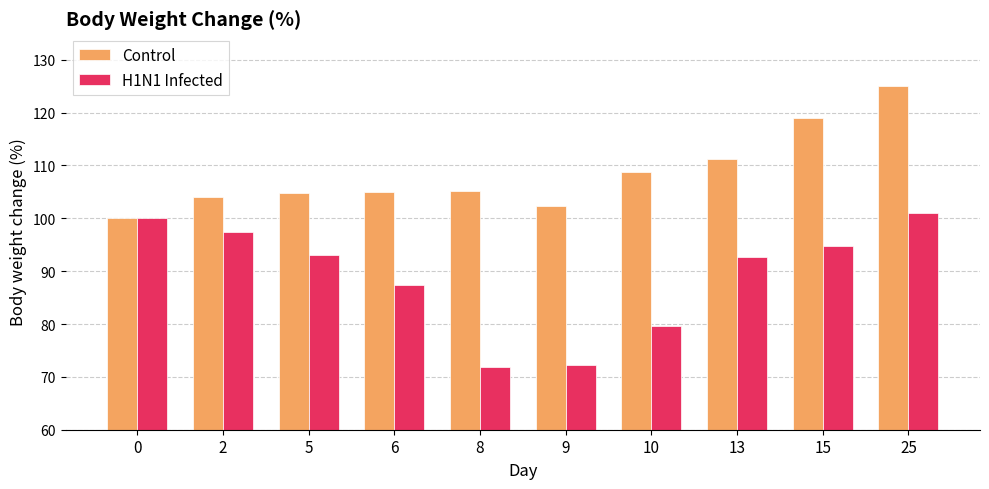

At which category is the sum across all series the highest?

25